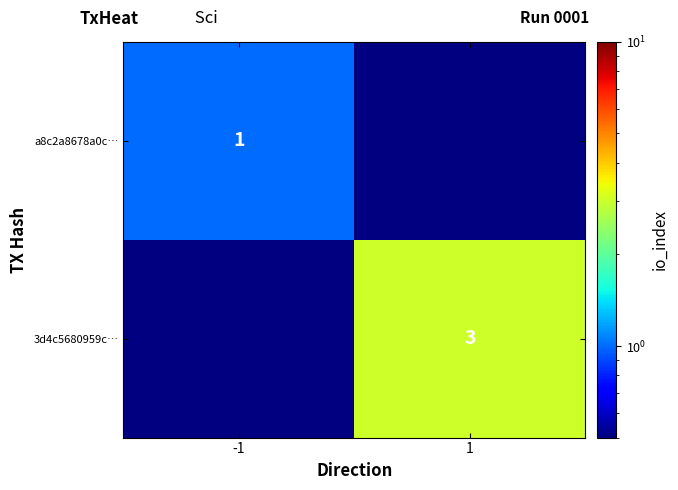

What is the greatest value displayed?

3.0